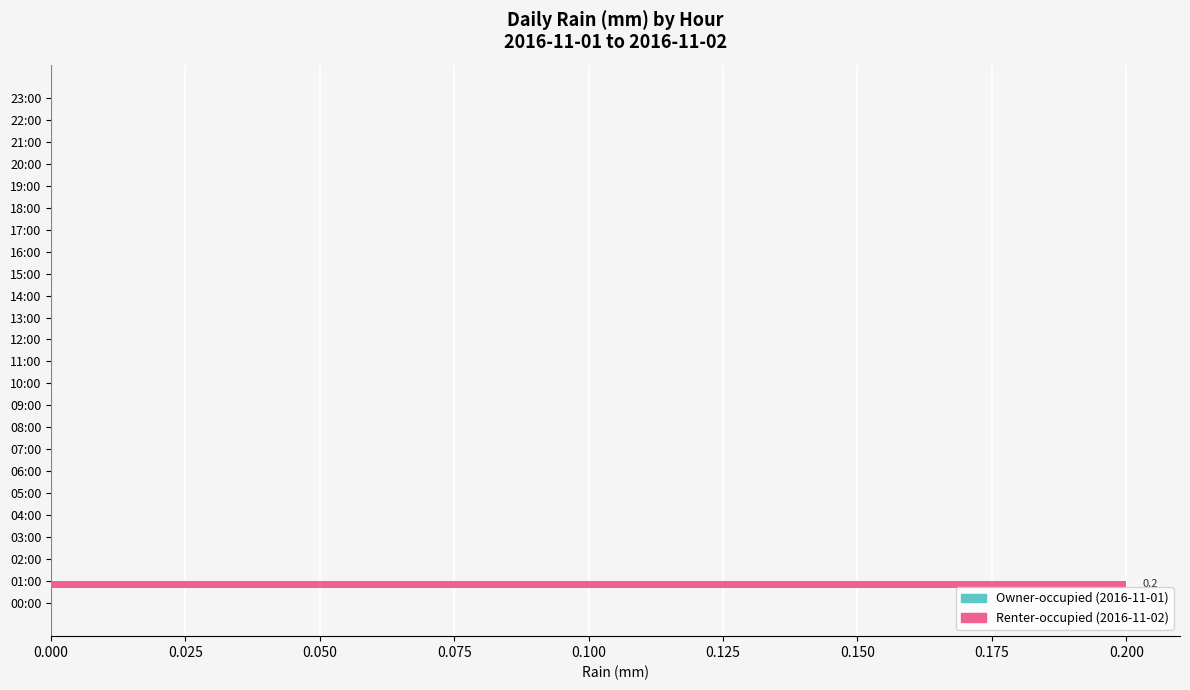

True or false: the data shows -0.1 at 10:00.

False